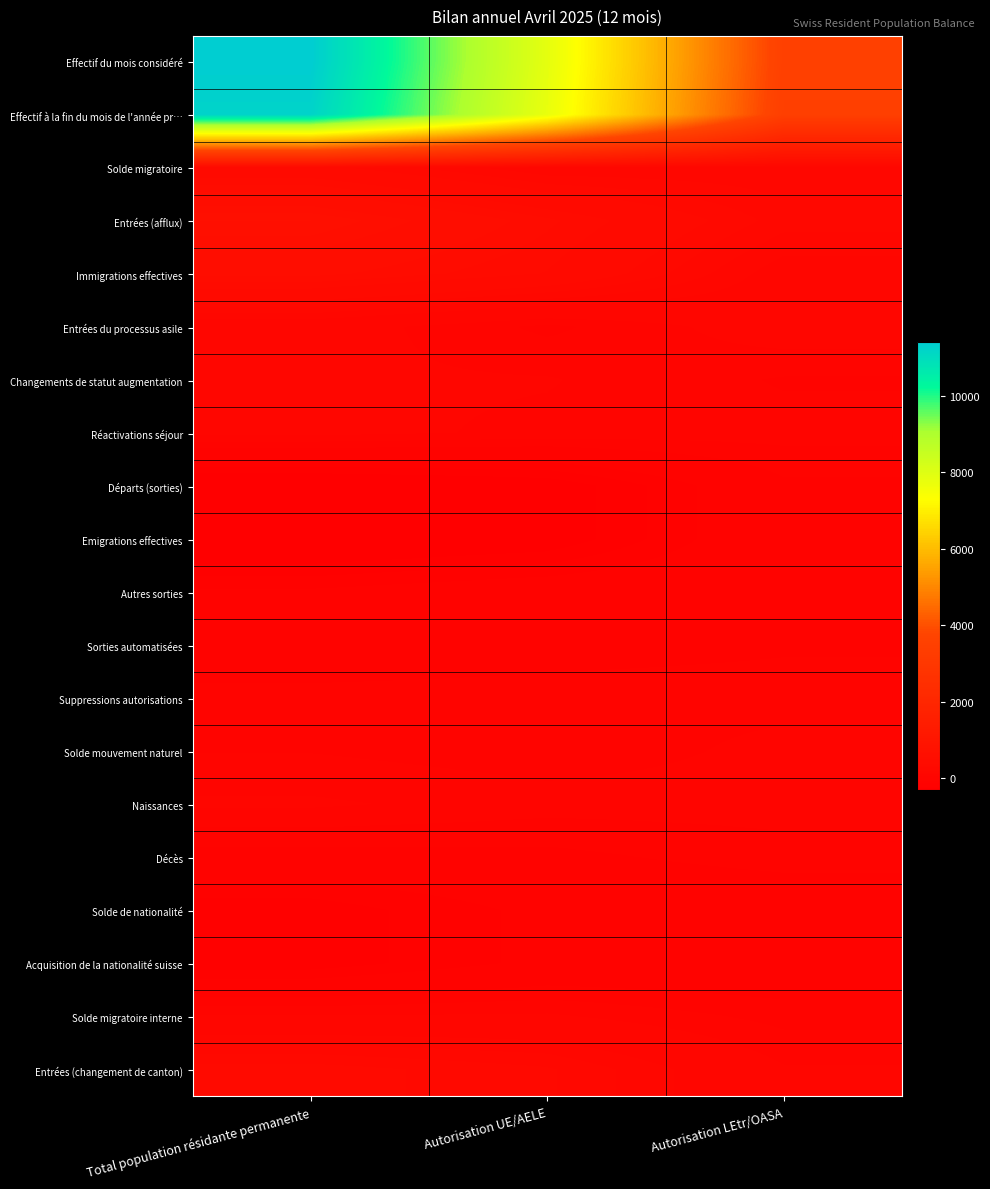

List the series in order of their peak value, lowest first.

Solde de nationalité, Acquisition de la nationalité suisse, Départs (sorties), Emigrations effectives, Autres sorties, Sorties automatisées, Décès, Suppressions autorisations, Solde mouvement naturel, Naissances, Solde migratoire interne, Changements de statut augmentation, Réactivations séjour, Entrées du processus asile, Solde migratoire, Entrées (changement de canton), Immigrations effectives, Entrées (afflux), Effectif à la fin du mois de l'année pr…, Effectif du mois considéré